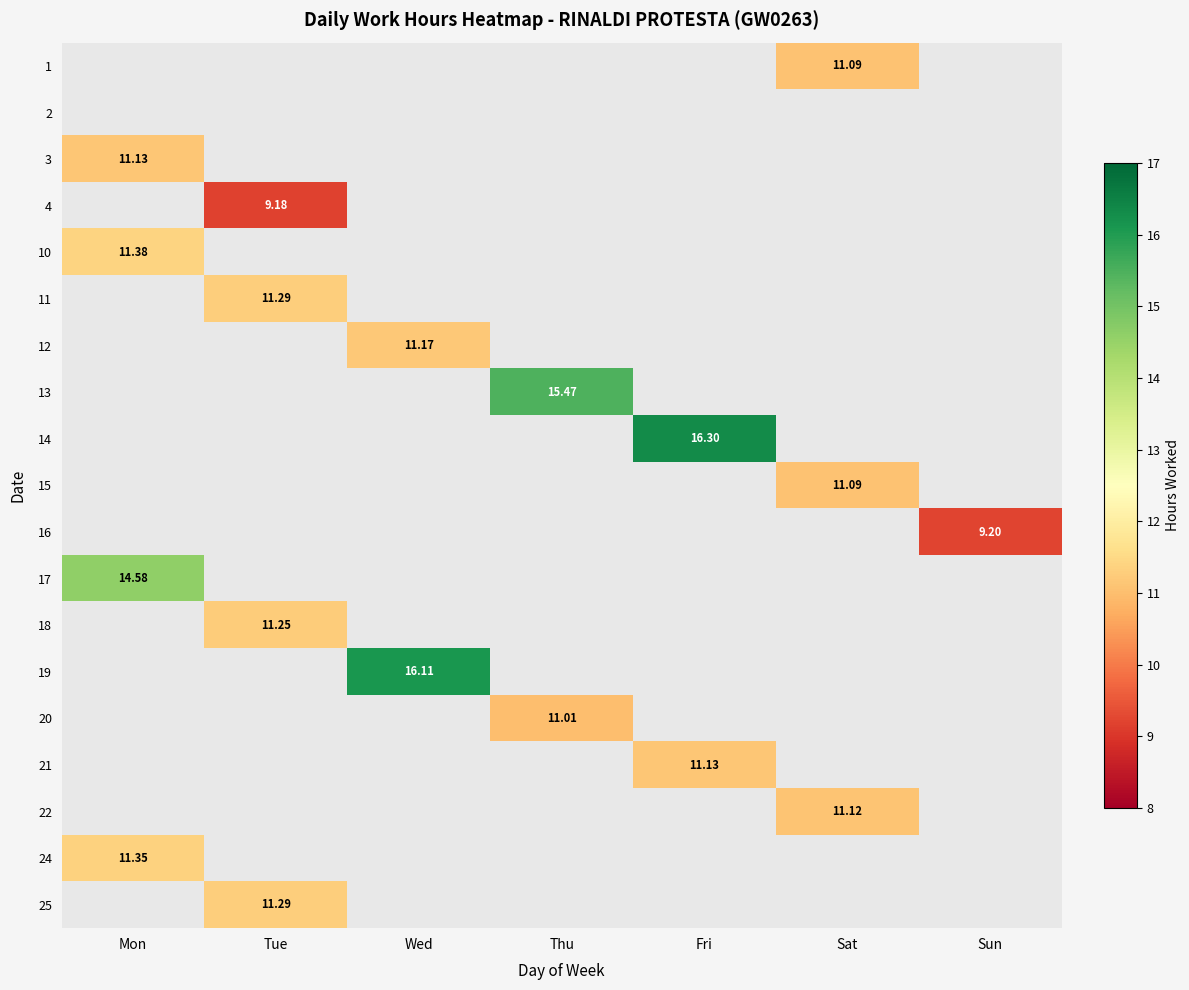

The 16 series shows 4.0 at Thu. True or false?

False